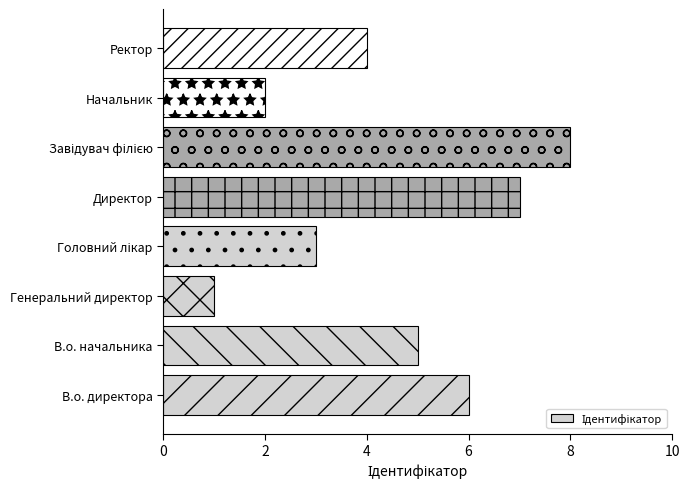

Is it true that the value at Начальник is 3?

False